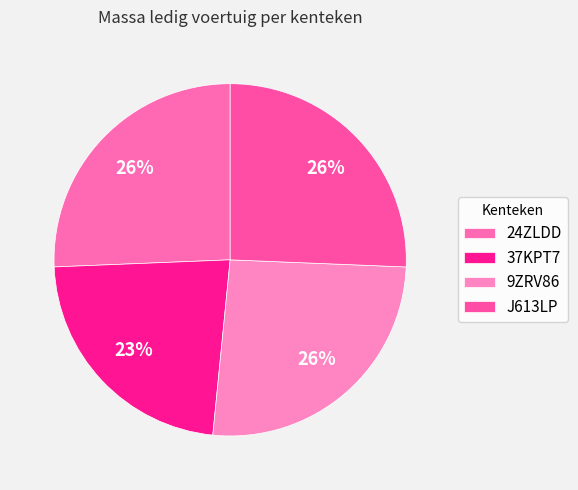

Which category has the biggest portion of the pie?

9ZRV86